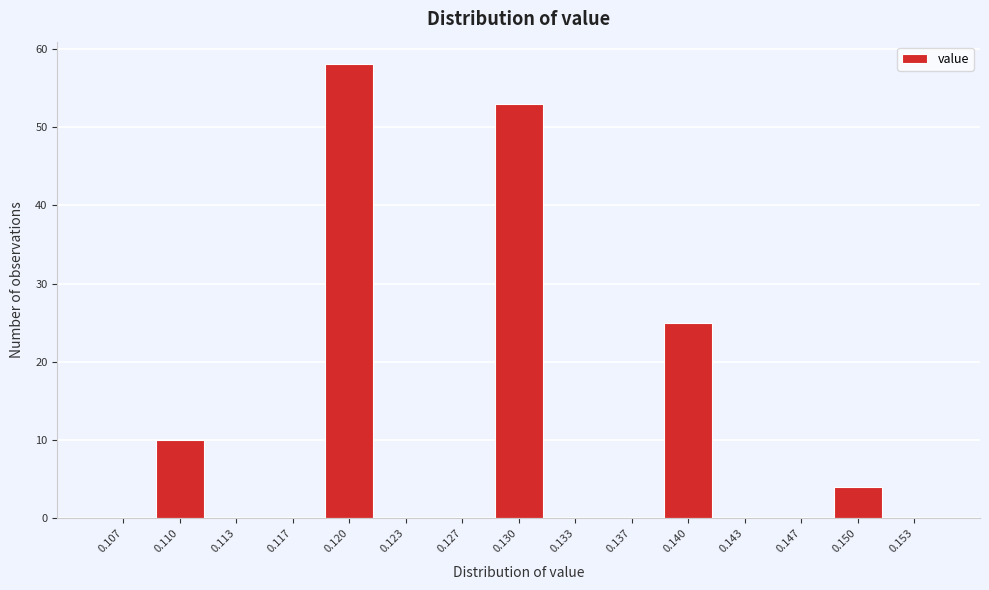

Reading left to right, extract all data points from this chart.

0.107=0	0.110=10	0.113=0	0.117=0	0.120=58	0.123=0	0.127=0	0.130=53	0.133=0	0.137=0	0.140=25	0.143=0	0.147=0	0.150=4	0.153=0